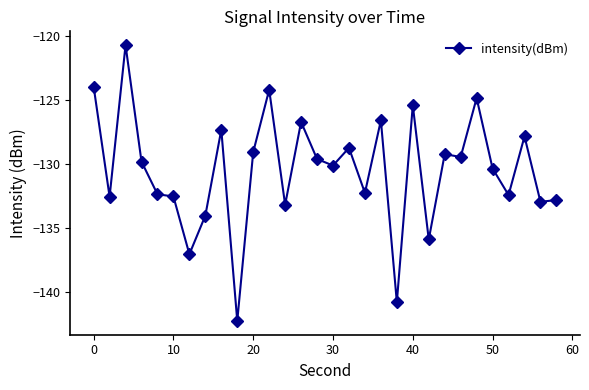

What is the minimum value shown in the chart?

-142.3